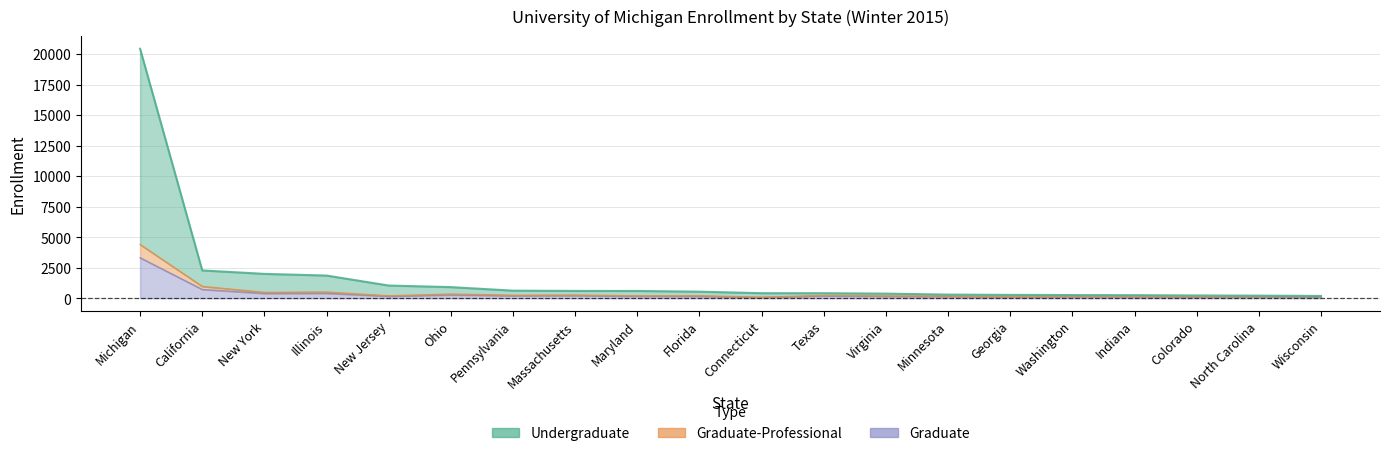

Is it true that Undergraduate equals 376 at Virginia?

True